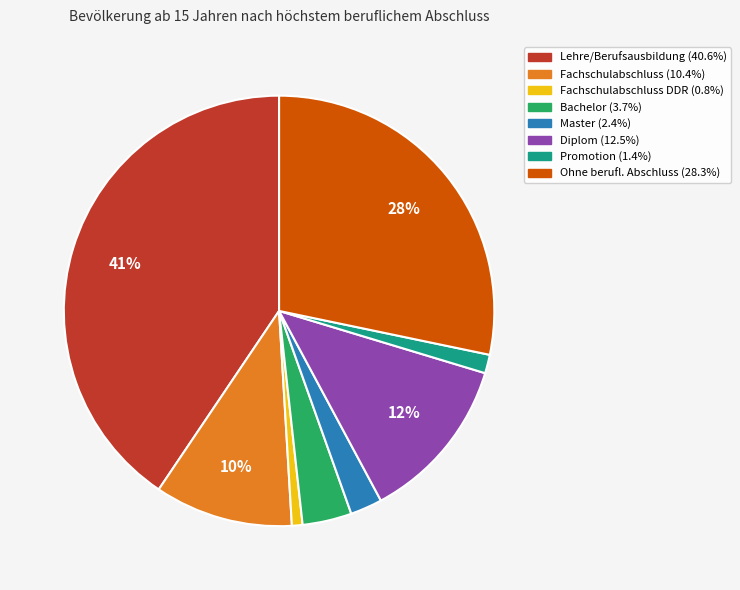

To the nearest percent, what is the average slice percentage?

12%